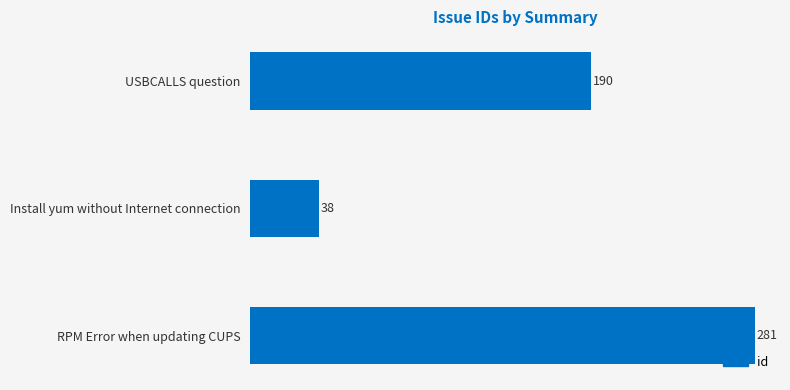

What is the change in value from Install yum without Internet connection to RPM Error when updating CUPS?

+243